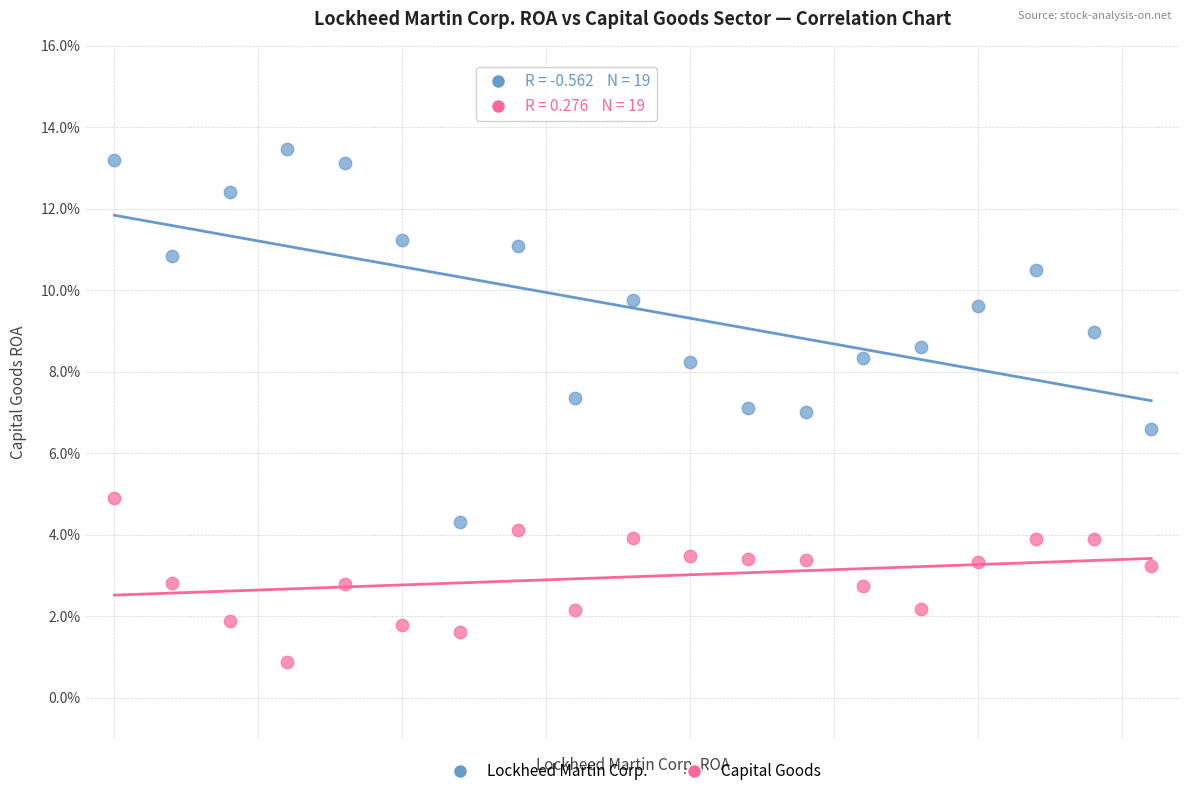

What are all the series names shown in the legend?

Lockheed Martin Corp., Capital Goods